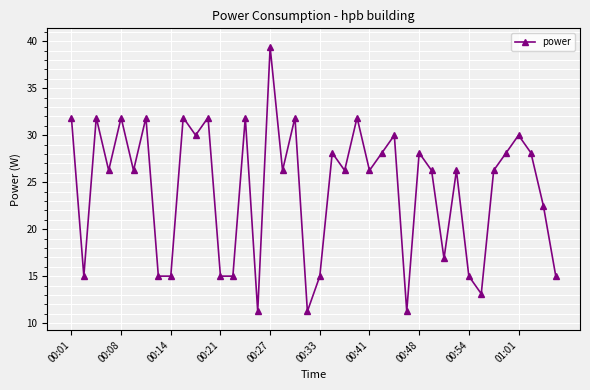

How many points are higher than both their immediate neighbors (excluding endpoints)?

14